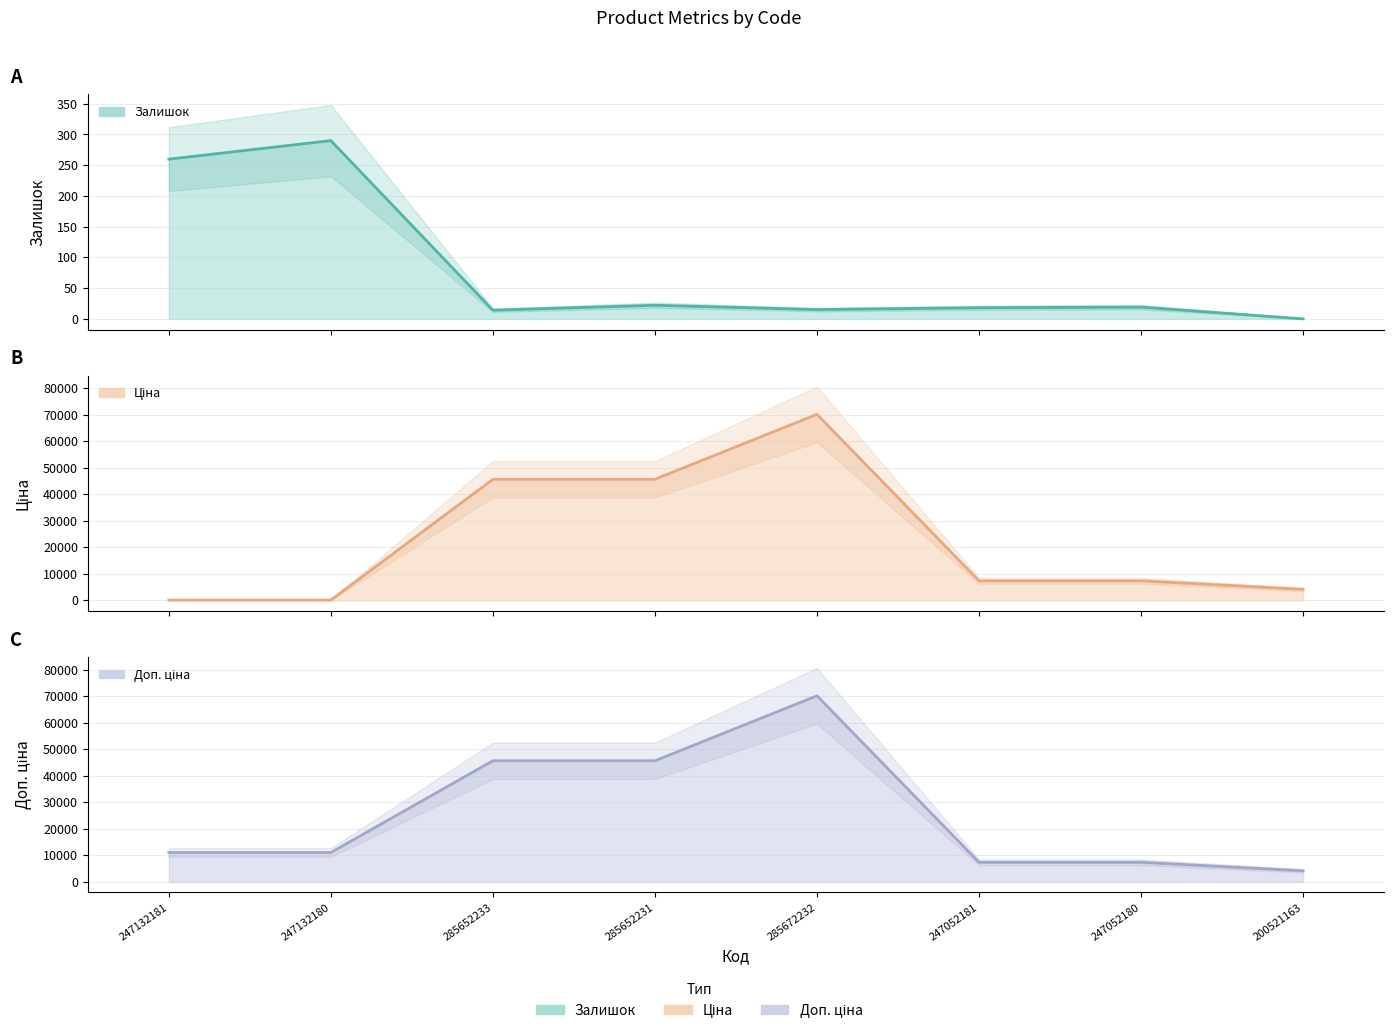

Where does the Залишок series first go above 19?

247132181